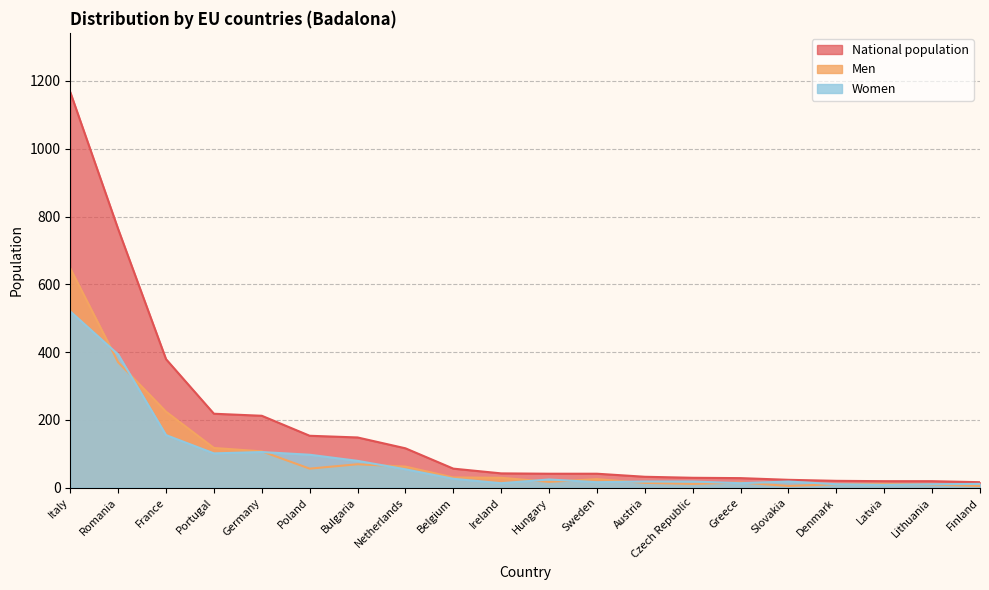

What is the sum of all National population values?

3522